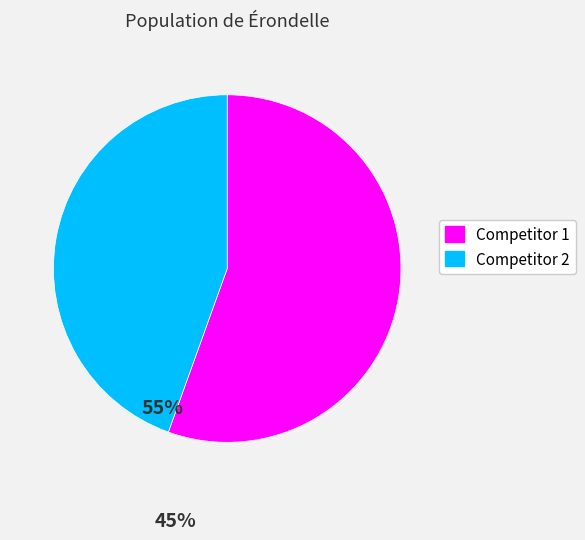

Is the sum of Competitor 2 and Competitor 1 greater than half?

Yes